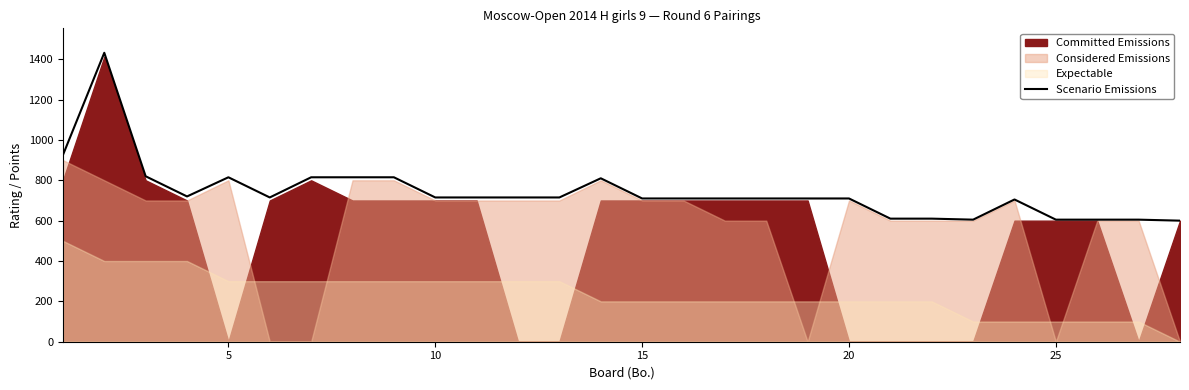

What is the average value?

741